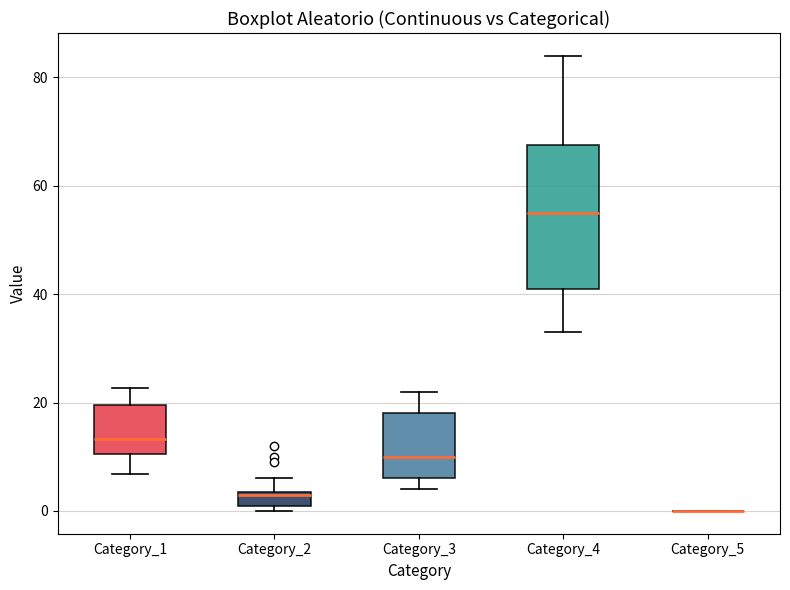

Where is the upper edge of the box for Category_2 on the y-axis? The values are not printed on the chart, so give them approximately, as read against the axis.

4